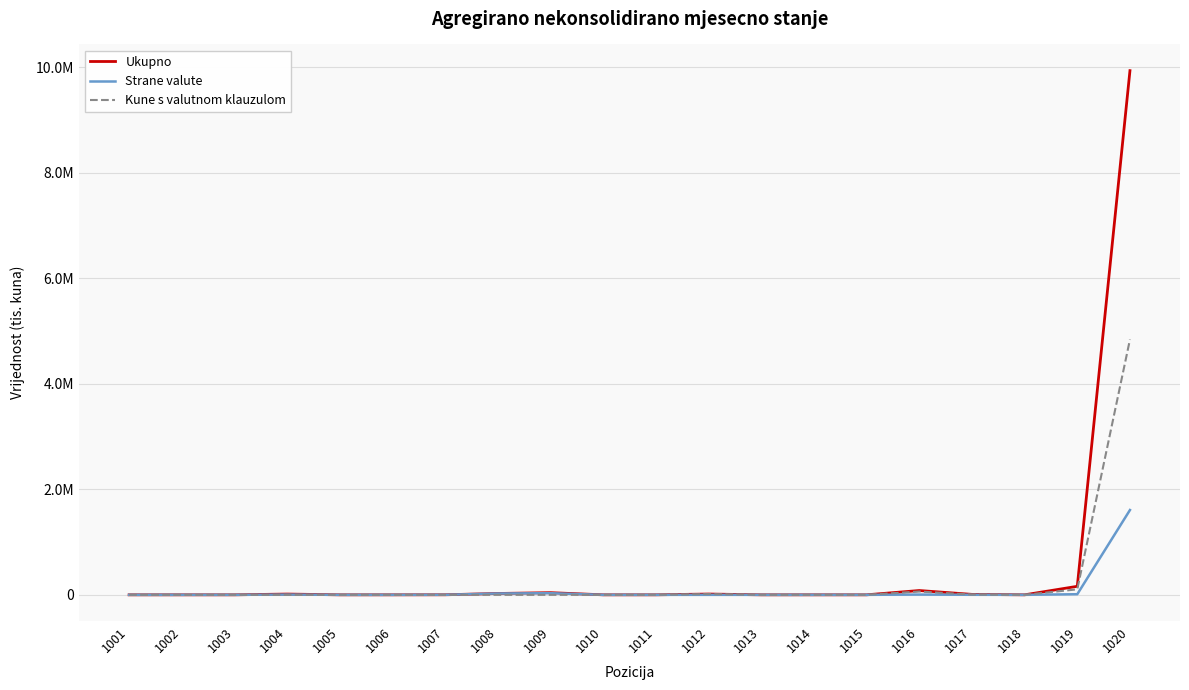

What is the difference between the maximum and minimum values in the Ukupno series?

9938118